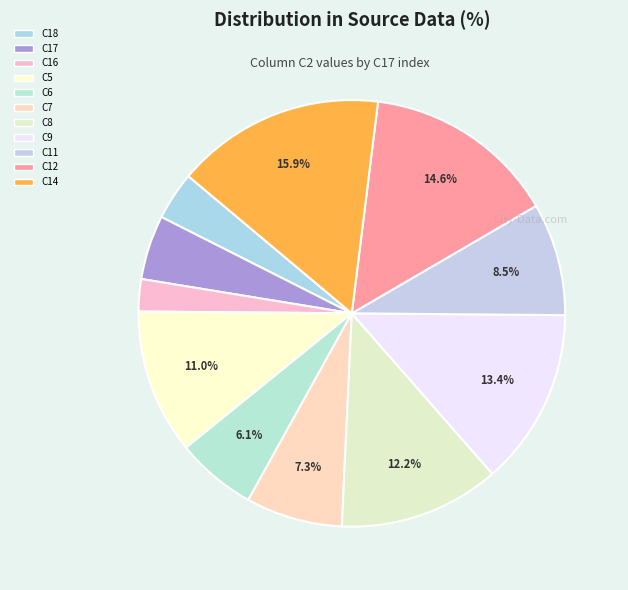

Count the number of slices in the pie.

11